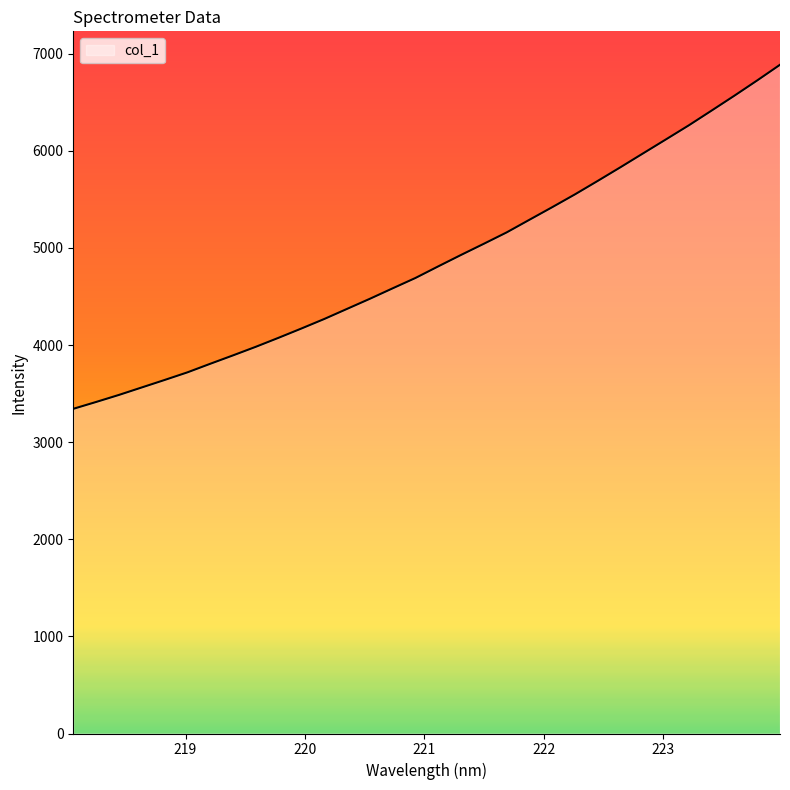

How many values are below 4810?

16